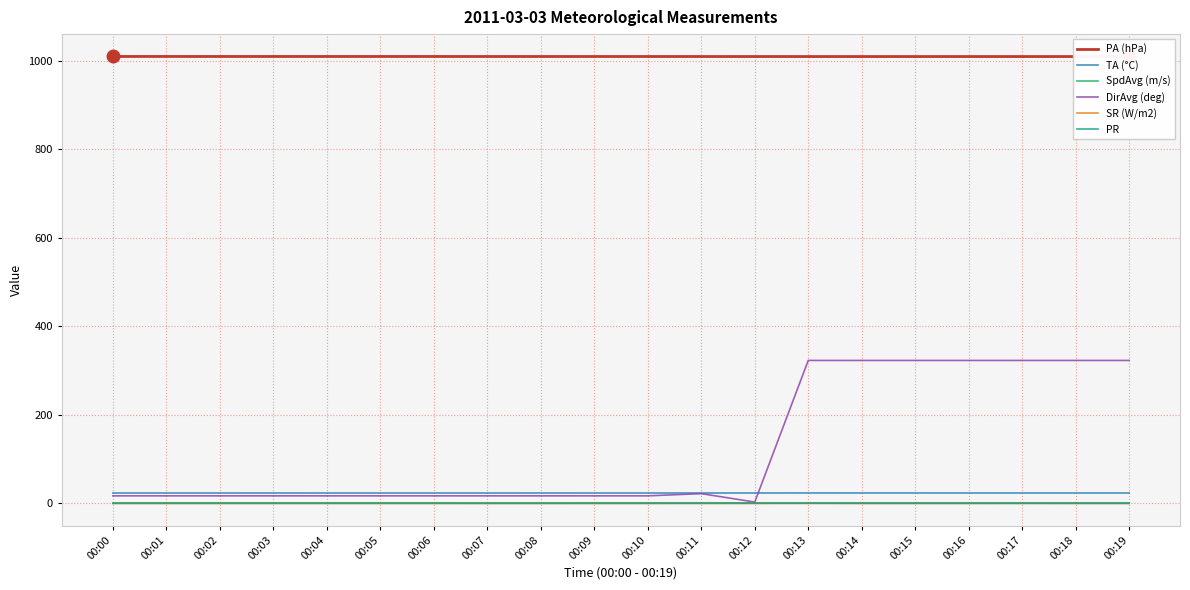

What is the difference between the maximum and minimum values in the SR (W/m2) series?

0.1